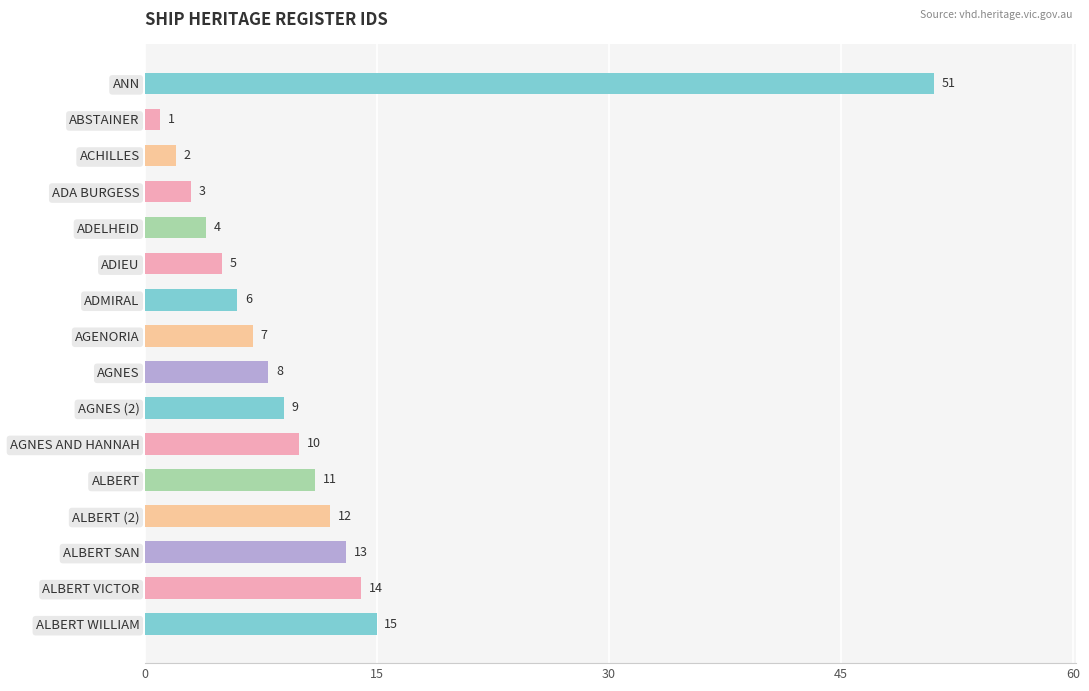

How many data points are less than 9?

8